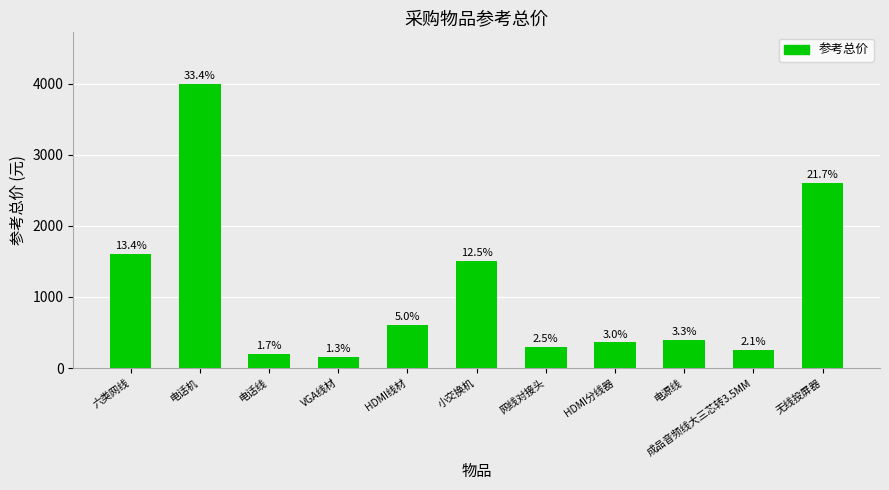

Rank the categories by value from lowest to highest.

VGA线材, 电话线, 成品音频线大三芯转3.5MM, 网线对接头, HDMI分线器, 电源线, HDMI线材, 小交换机, 六类网线, 无线投屏器, 电话机